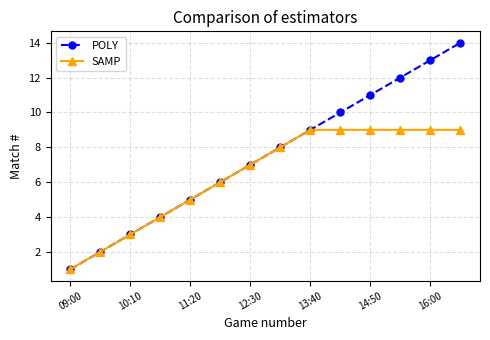

Which series has the largest range (max minus min)?

POLY